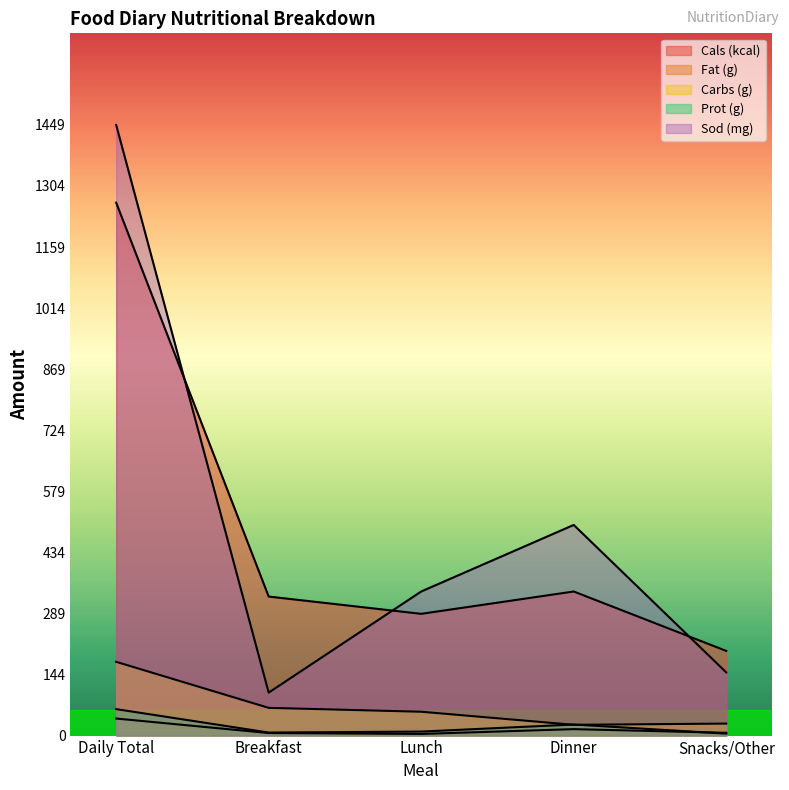

Is the value of Cals (kcal) at Breakfast greater than the value of Carbs (g) at Breakfast?

Yes